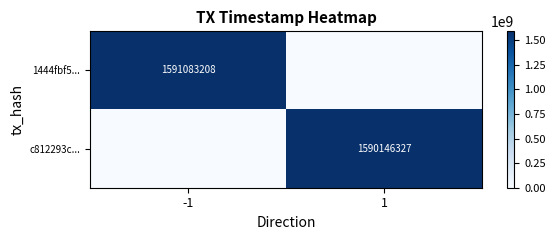

What is the maximum value shown in the chart?

1591083208